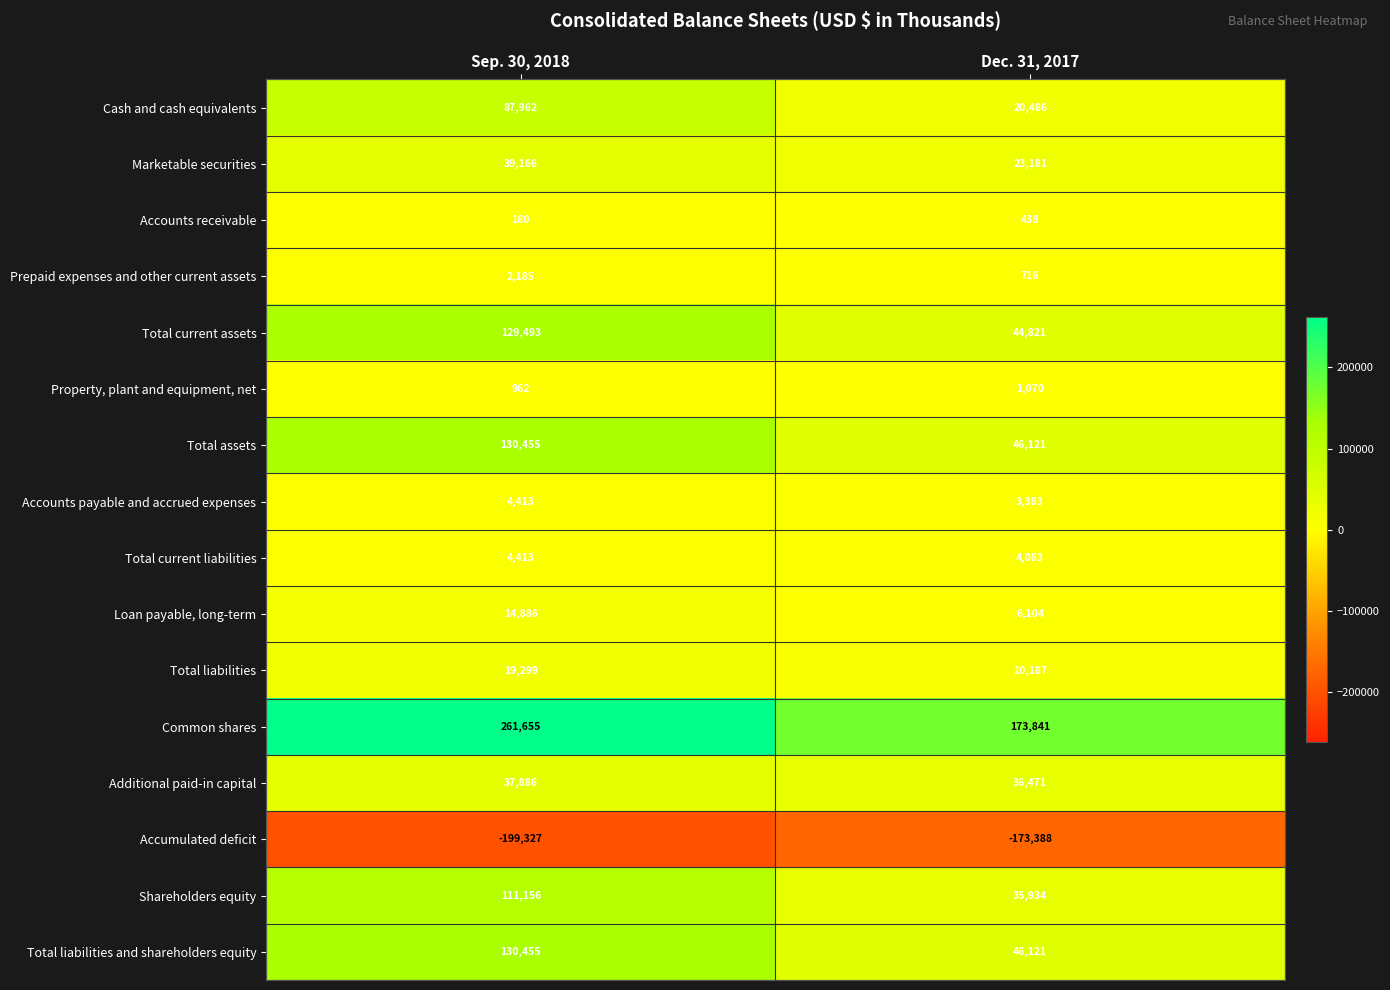

What is the spread (max minus min) of values at Sep. 30, 2018?

460982